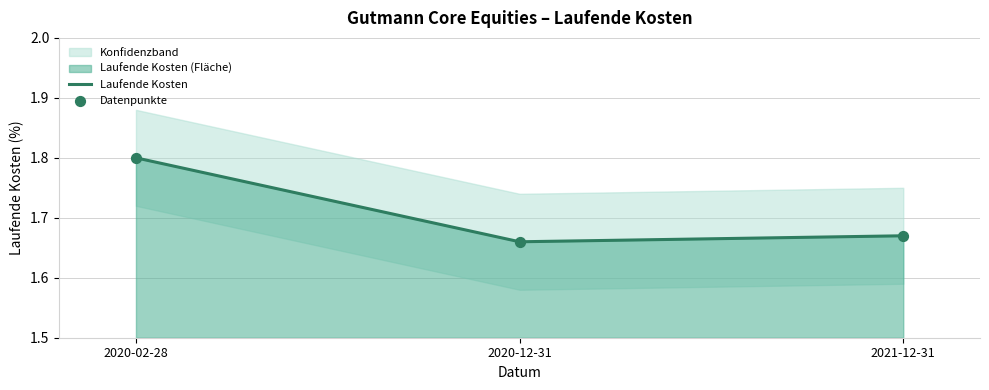

Which series contains the lowest Y value?

Laufende Kosten